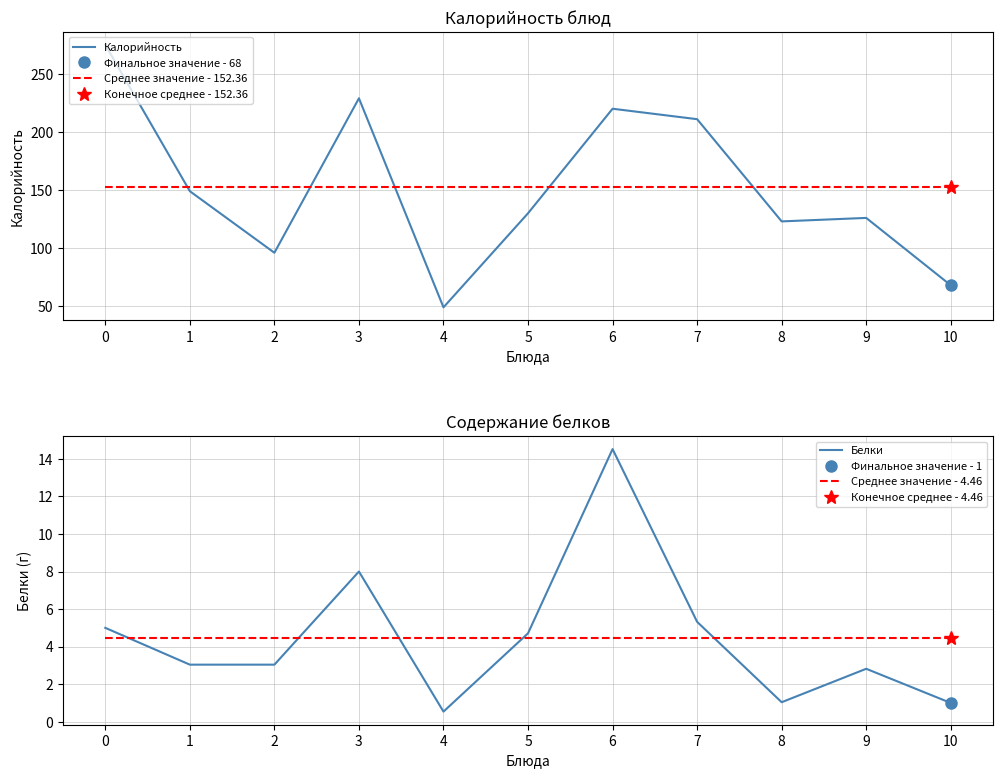

What is the smallest value displayed?

0.5